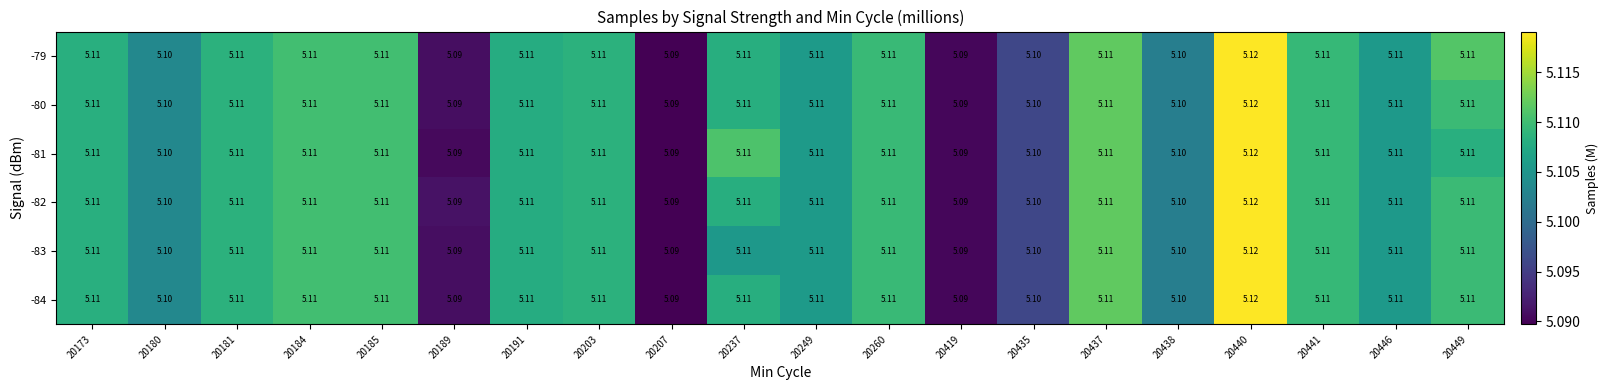

Is the value of -82 at 20173 greater than the value of -83 at 20419?

Yes